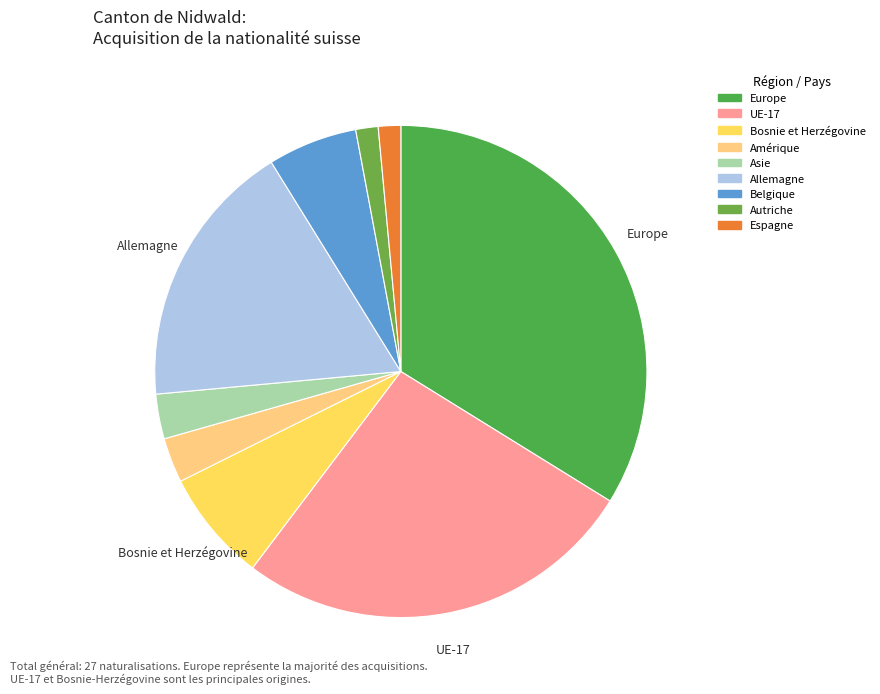

How many segments does this pie chart have?

9